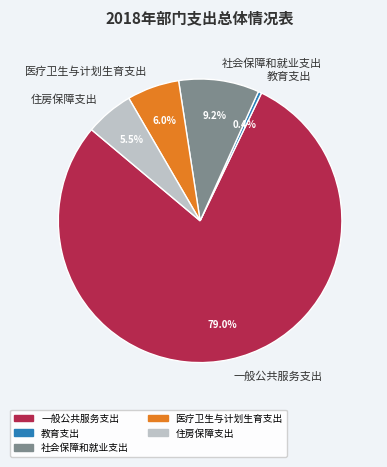

Which category has the smallest portion of the pie?

教育支出